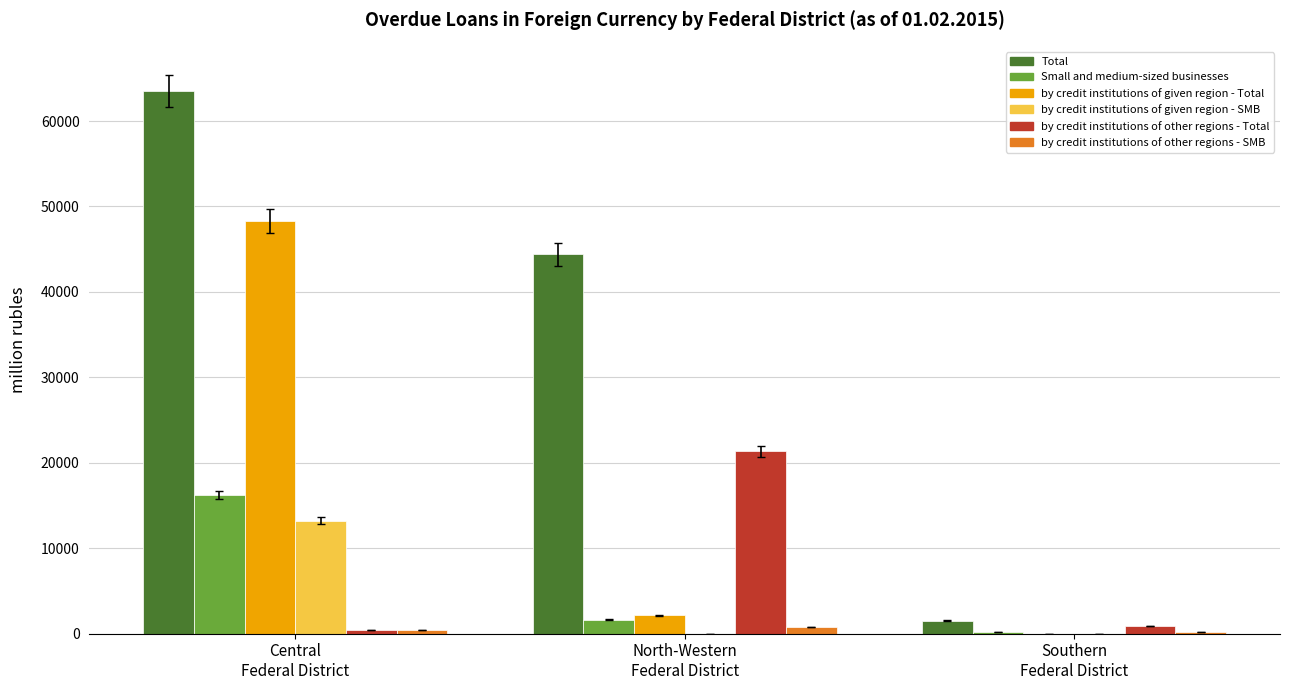

Which series has the largest total across all categories?

Total